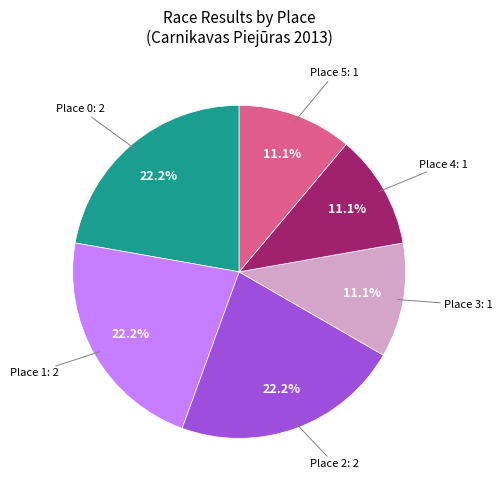

Does Place 5 represent more than half of the total?

No